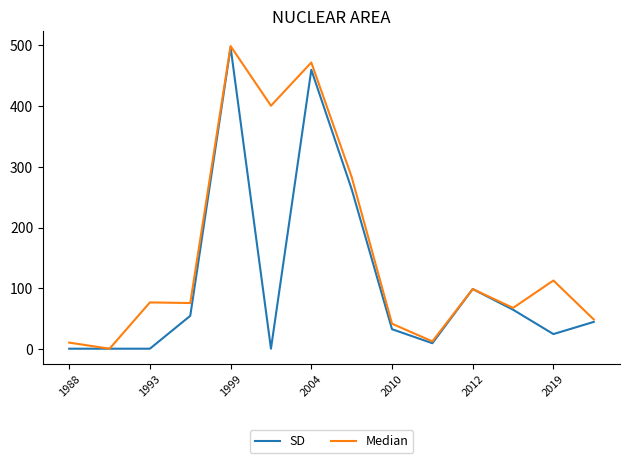

List the series in order of their overall mean, lowest first.

SD, Median